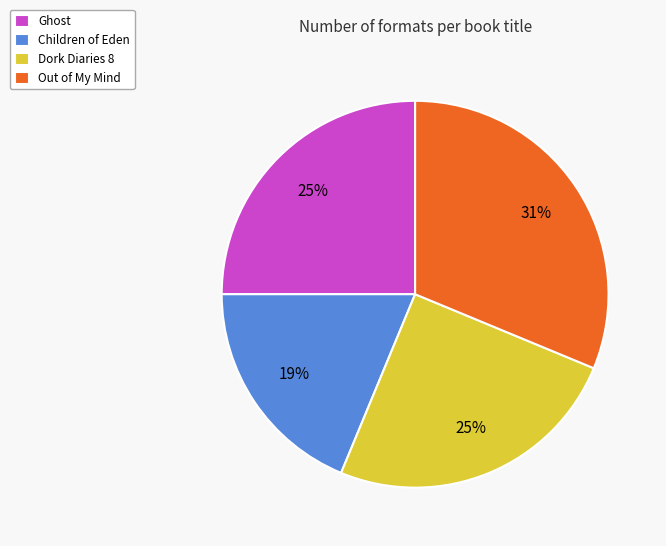

To the nearest percent, what percentage of the pie is Ghost?

25%